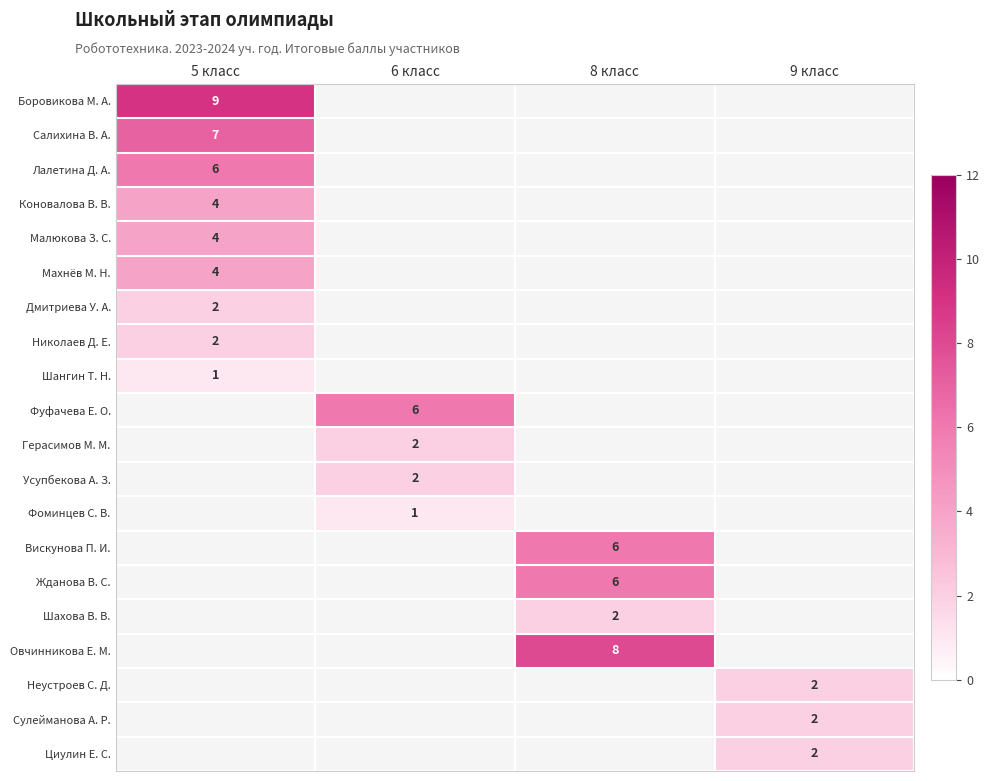

True or false: Дмитриева У. А. has a value of 3 at 5 класс.

False